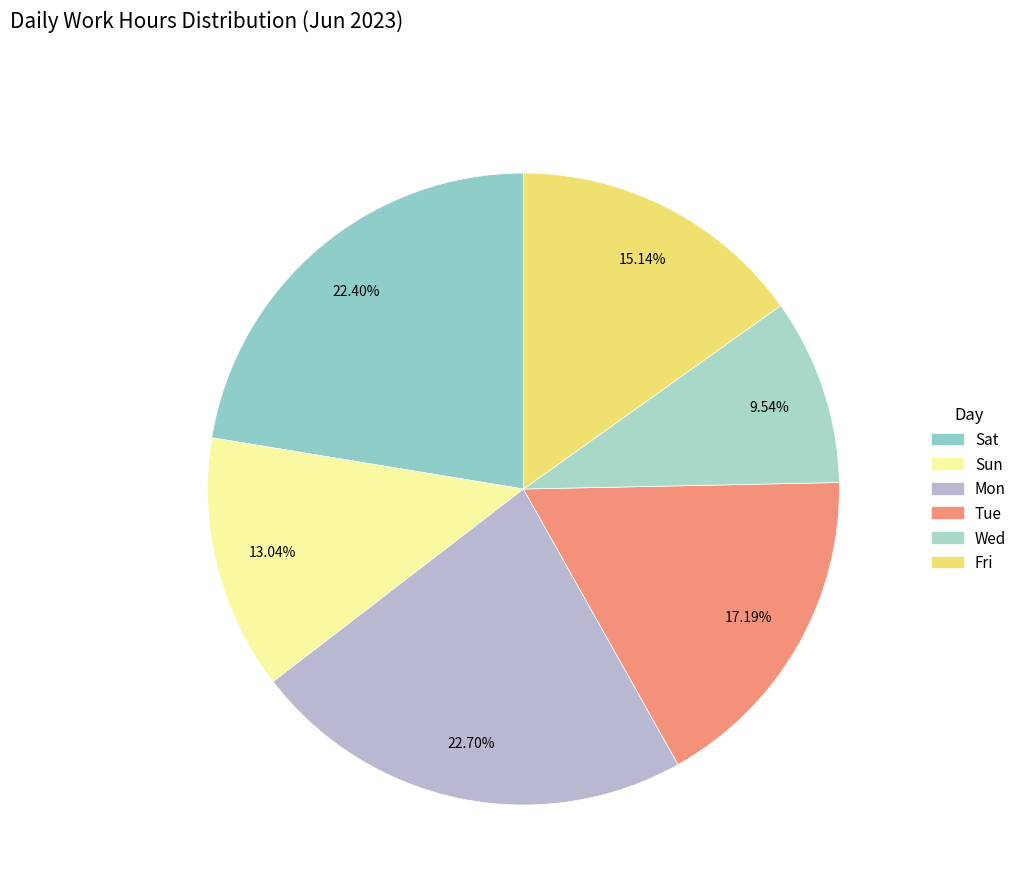

Is there a majority slice in this chart?

No